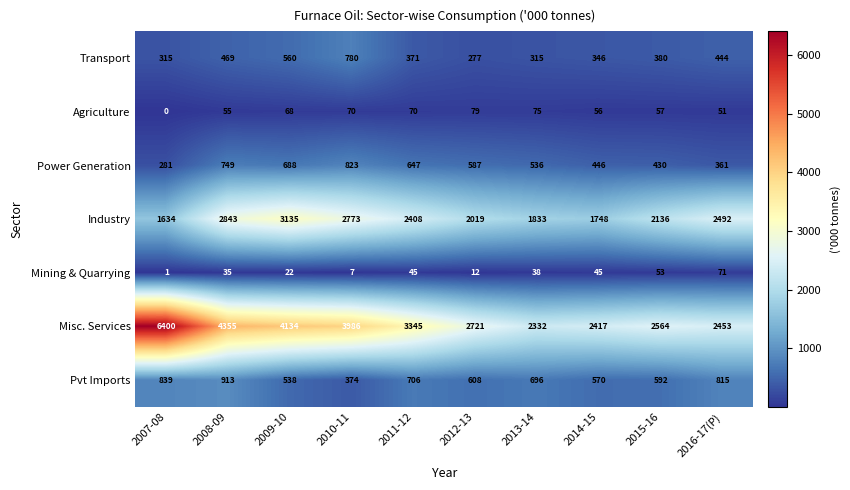

What is the difference between the second highest and minimum values in the Industry series?

1209